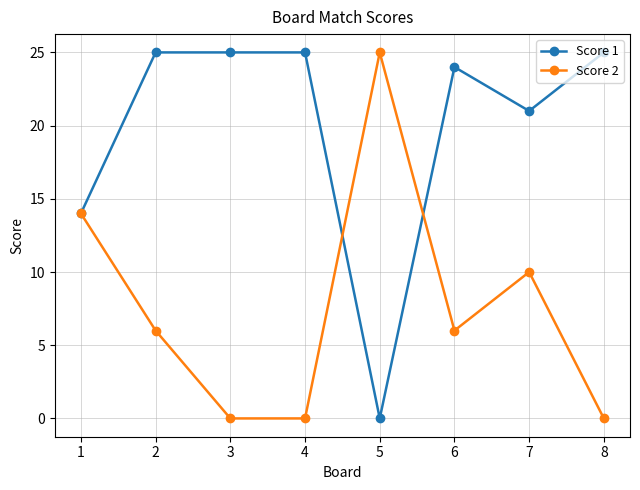

List the series in order of their overall mean, lowest first.

Score 2, Score 1